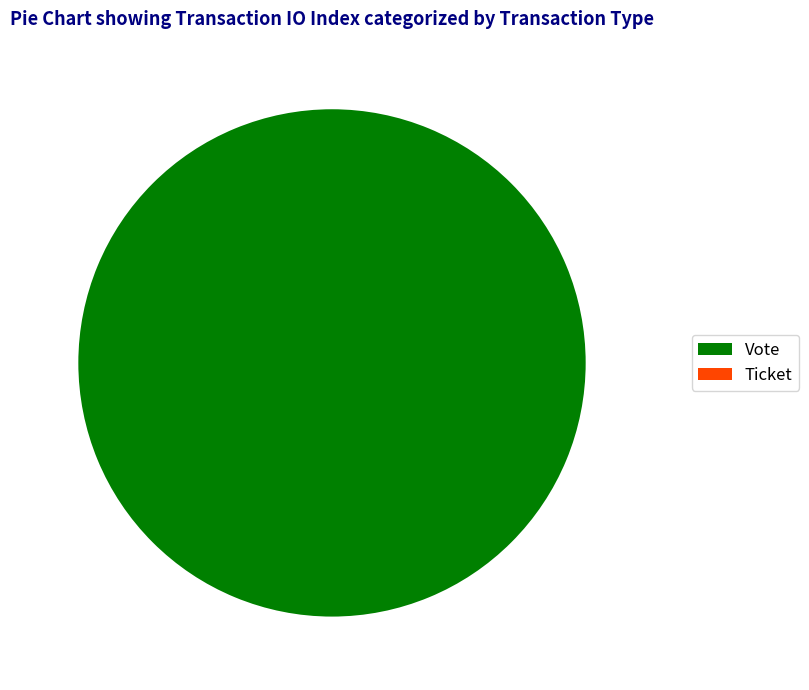

Which slice is the smallest?

Ticket (io_index=0)